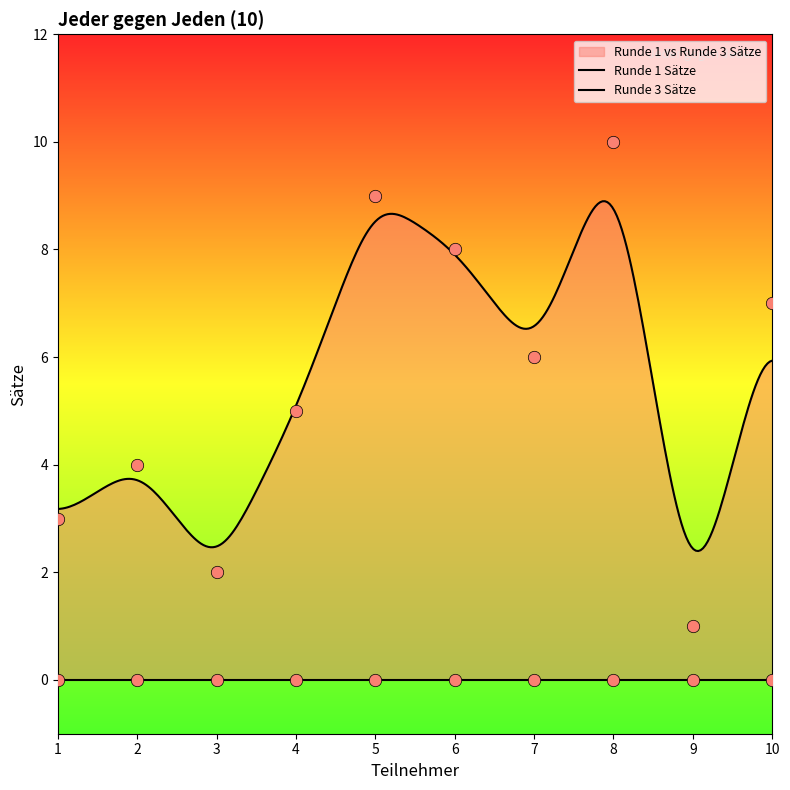

Approximately how many times larger is the value at 3 compared to 4?

0.4